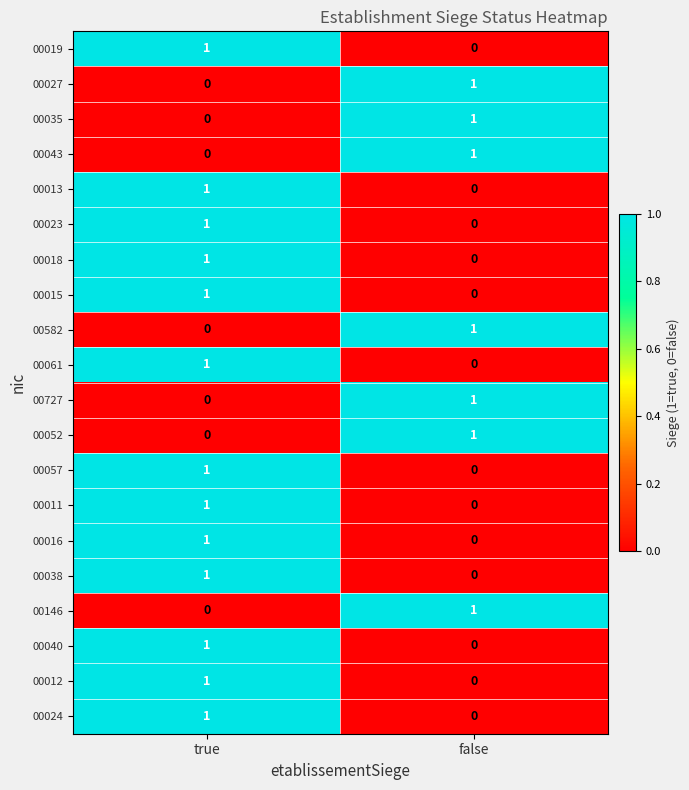

At how many categories does at least one series exceed 0?

2